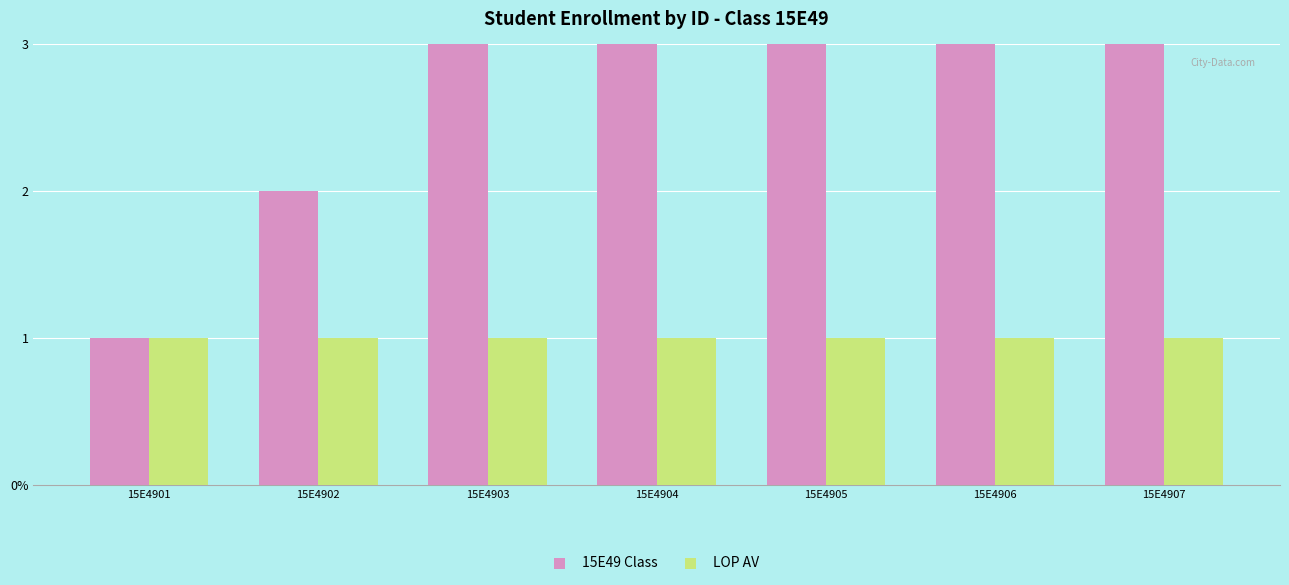

What is the total value across all series at 15E4907?

8